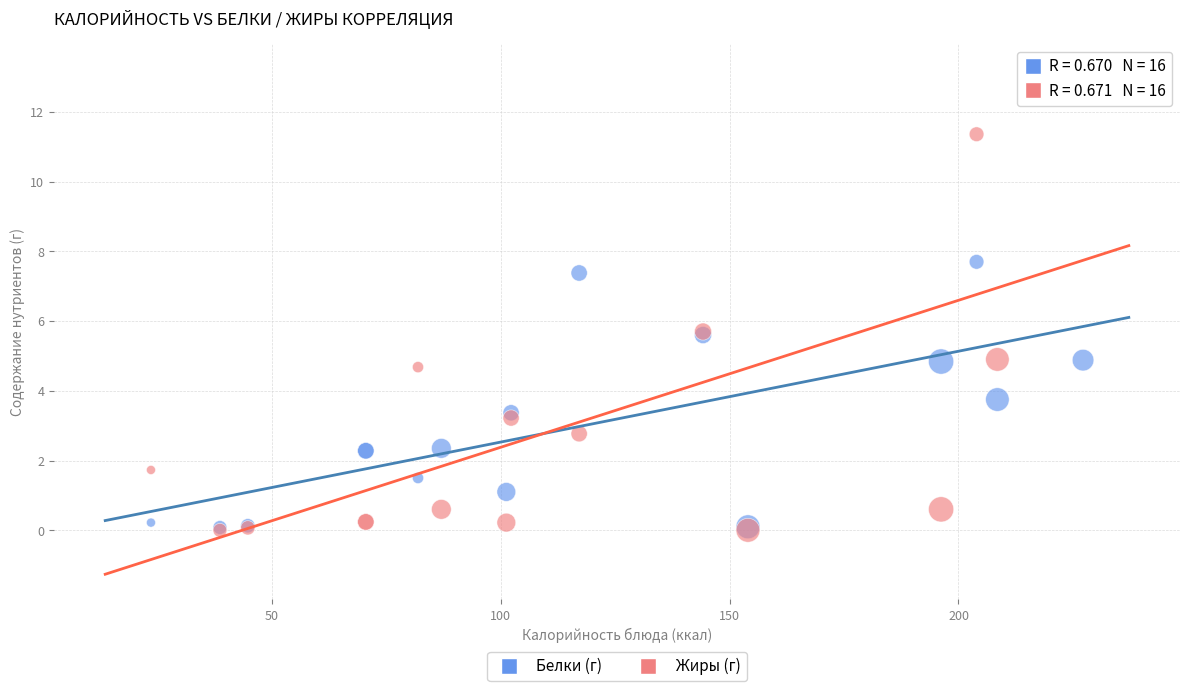

Which series has the largest Y range (max minus min)?

Жиры (г)